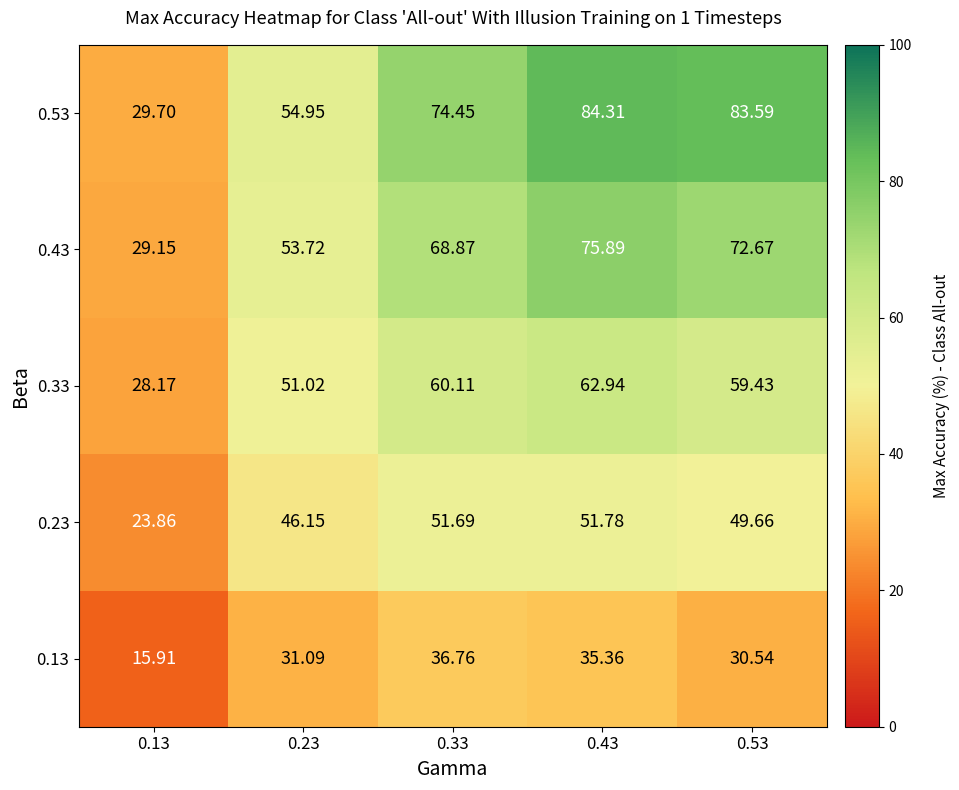

Is the value of 0.13 at 0.13 greater than the value of 0.33 at 0.13?

No